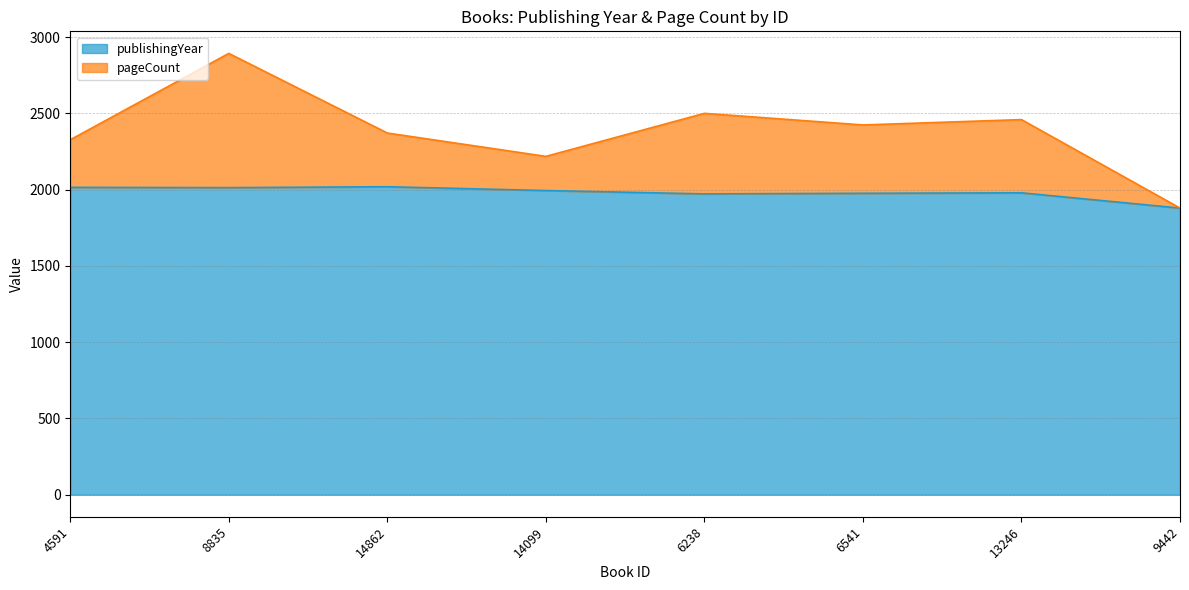

The value of publishingYear at 9442 is 1879. True or false?

True